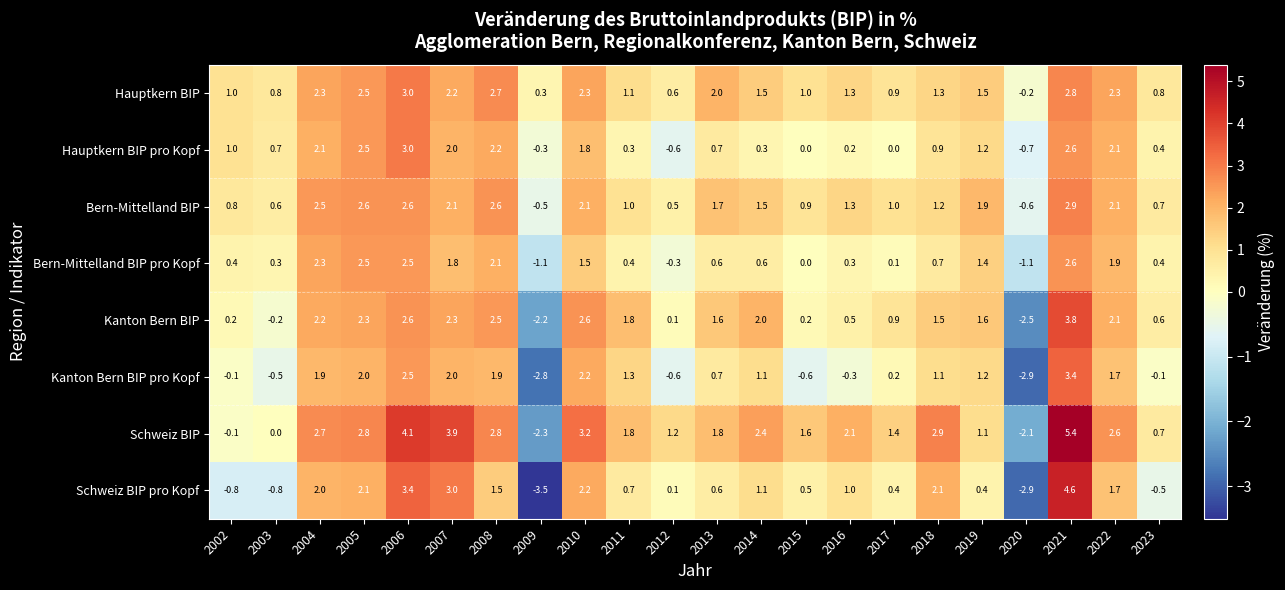

At which label is Schweiz BIP closest to 1?

2019